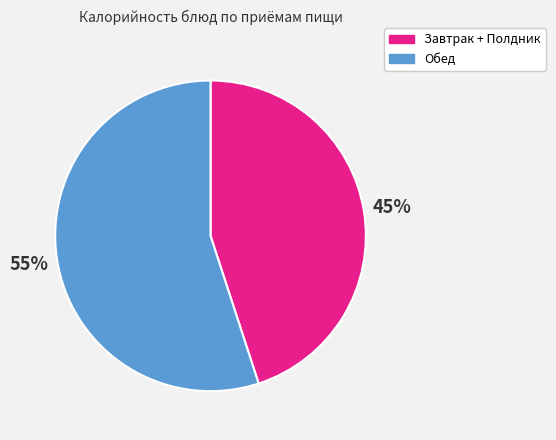

What percentage is the Завтрак + Полдник slice, to the nearest percent?

45%